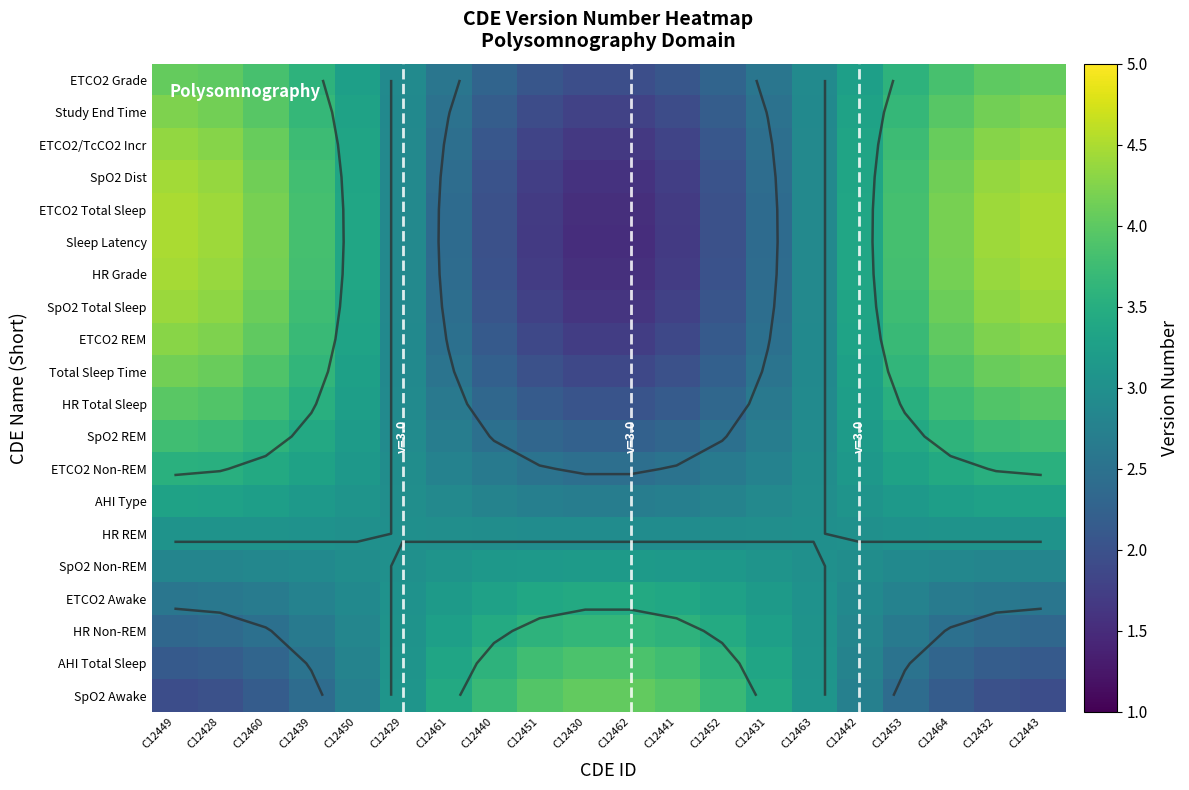

The Sleep Latency series shows 0.5 at C12430. True or false?

False